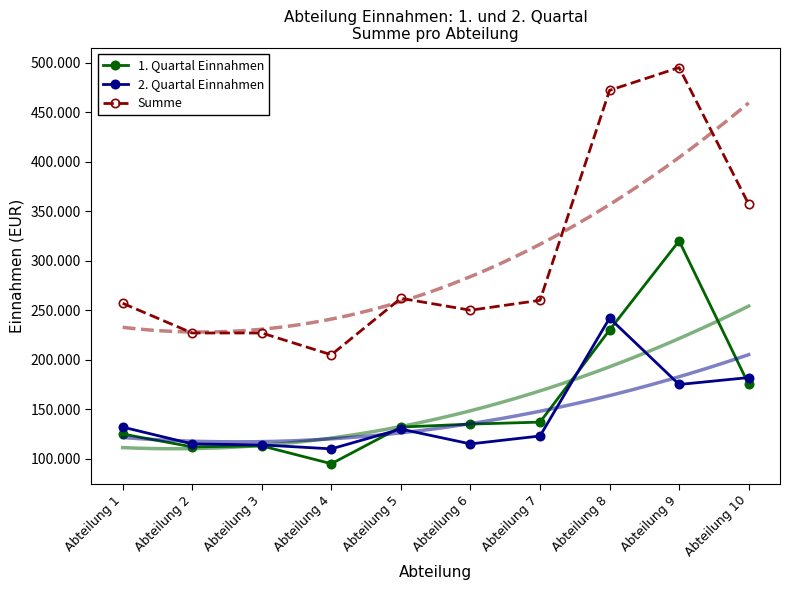

Reading left to right, what are all the values shown in this chart?

1. Quartal Einnahmen: 125000	112000	113000	95000	132000	135000	137000	230000	320000	175000
2. Quartal Einnahmen: 132000	115000	114000	110000	130000	115000	123000	242000	175000	182000
Summe: 257000	227000	227000	205000	262000	250000	260000	472000	495000	357000